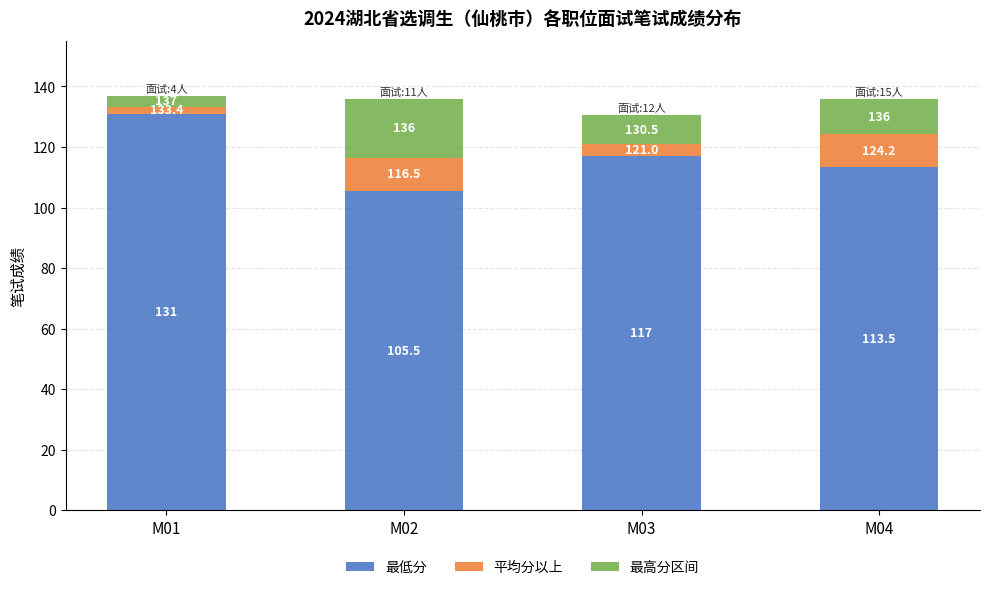

What is the total value across all series at M04?

136.0